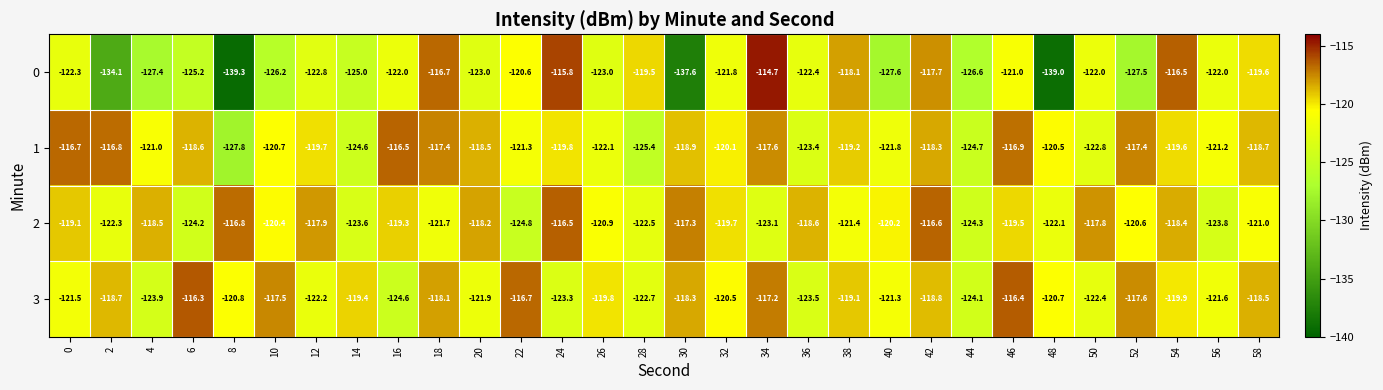

What is the difference between the 0 values at 40 and 14?

2.6